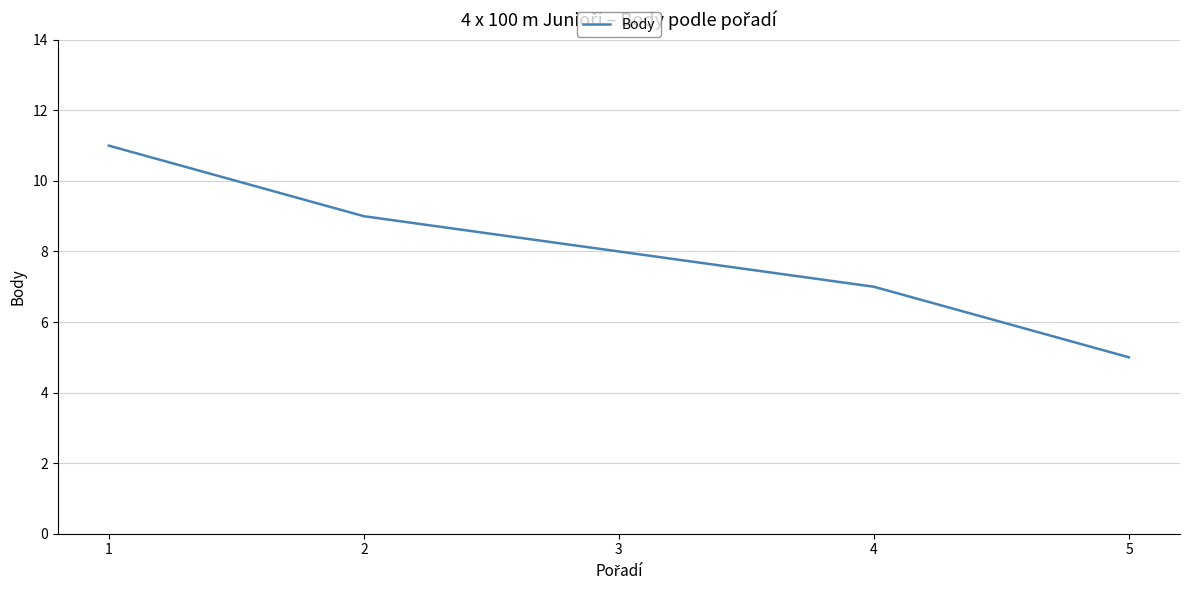

At which category does the chart reach its minimum across all series?

5